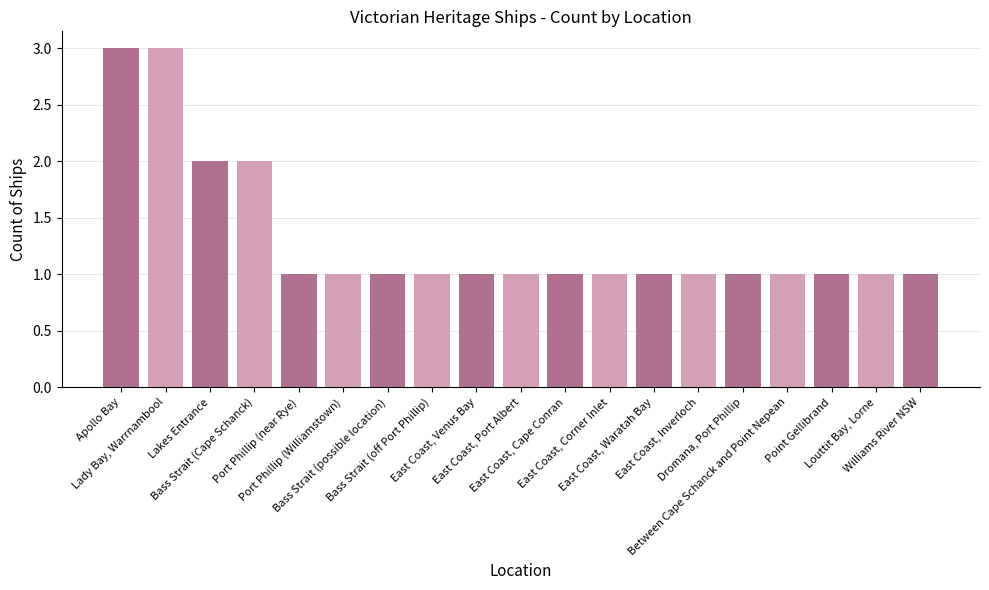

What is the approximate value at Bass Strait (off Port Phillip)?

1